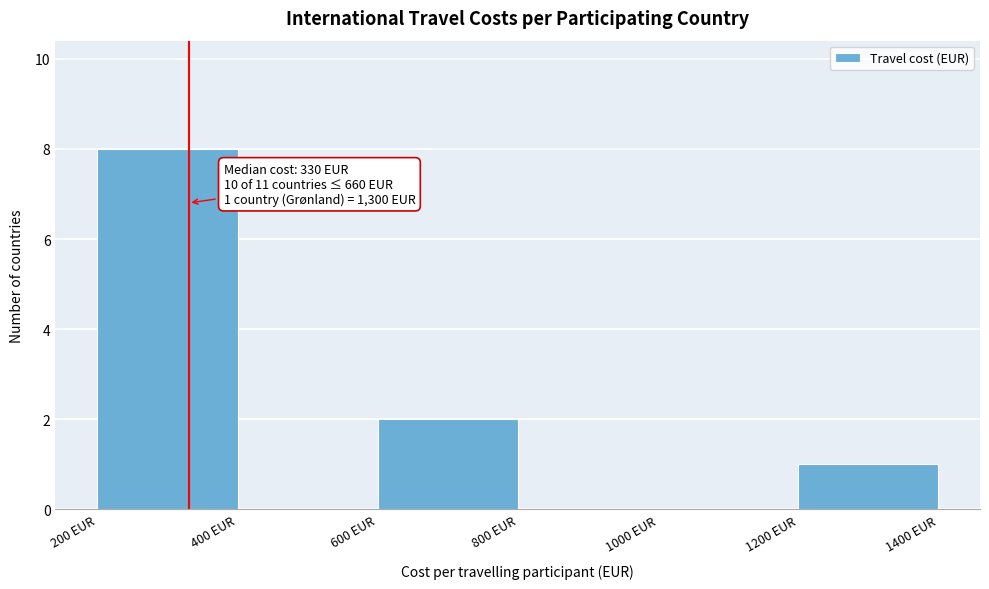

Over which range of the x-axis is the bar tallest?

200 to 400